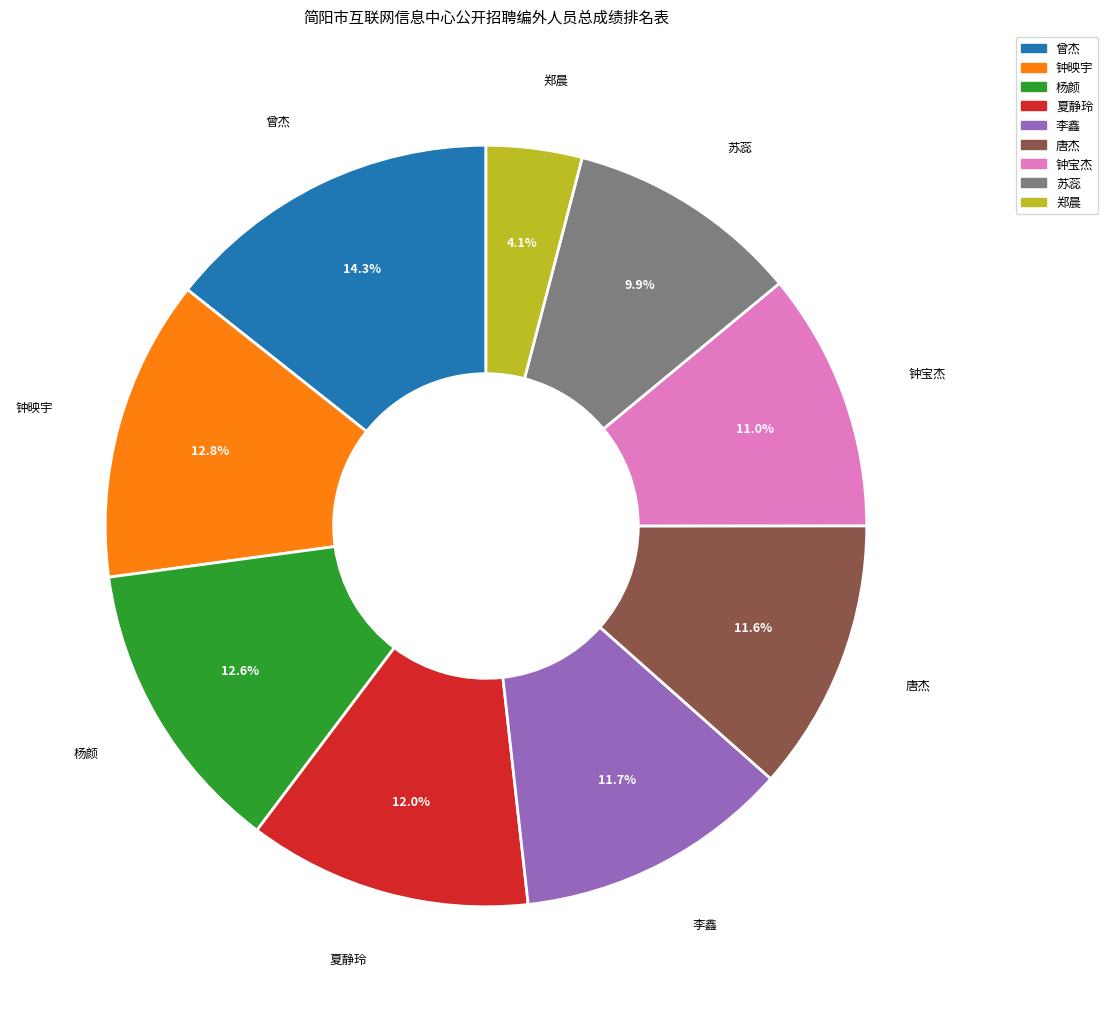

Which category has the biggest portion of the pie?

曾杰